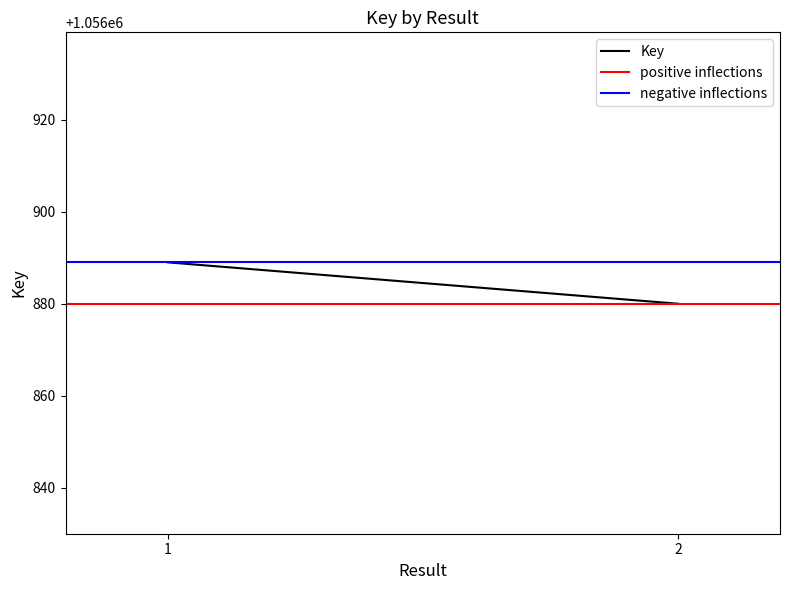

The negative inflections series shows 237683 at 1. True or false?

False